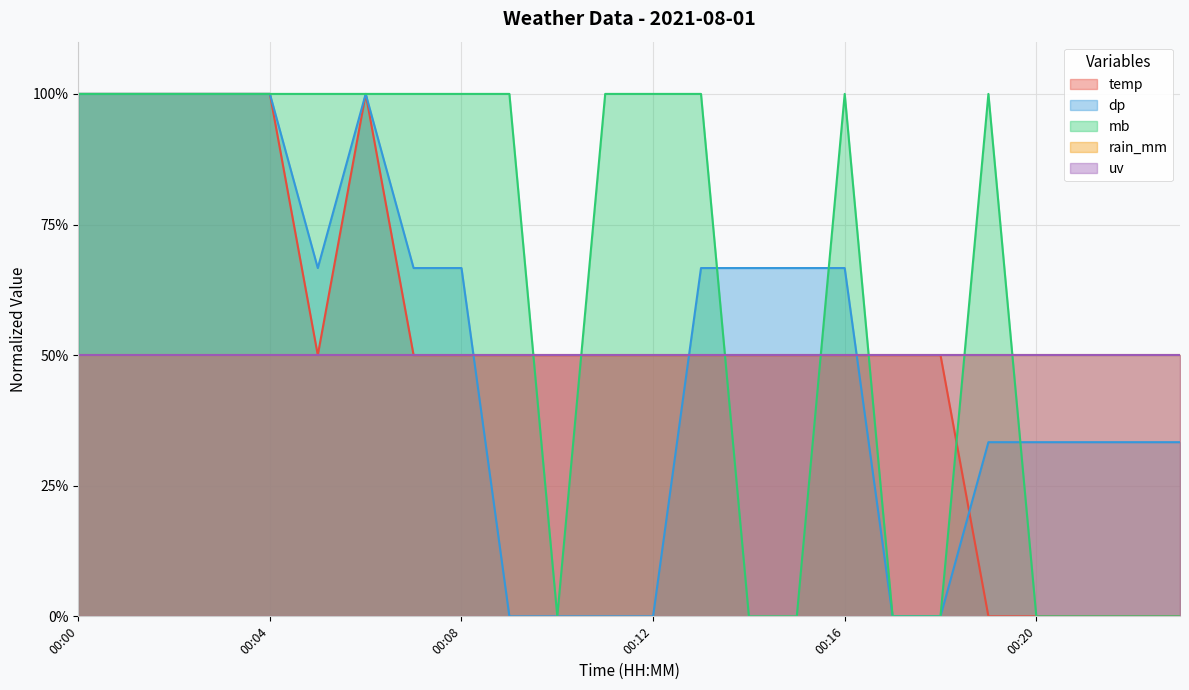

Where do dp and temp first cross each other?

00:08 and 00:09